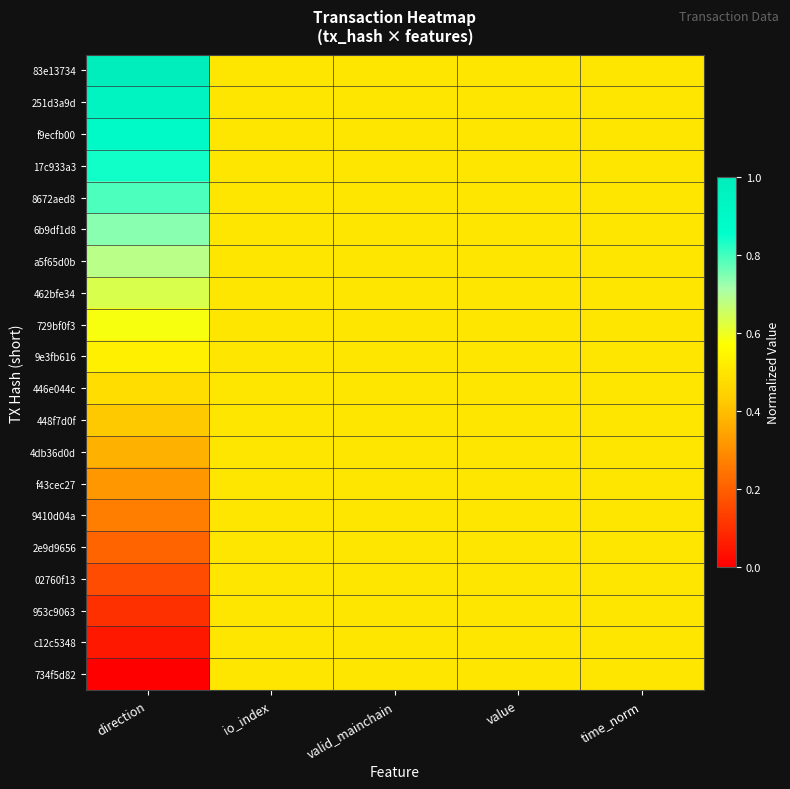

At which category is the sum across all series the highest?

direction